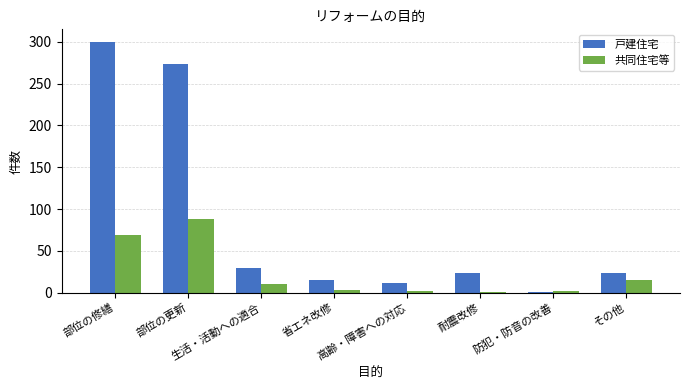

Are the bars horizontal?

No